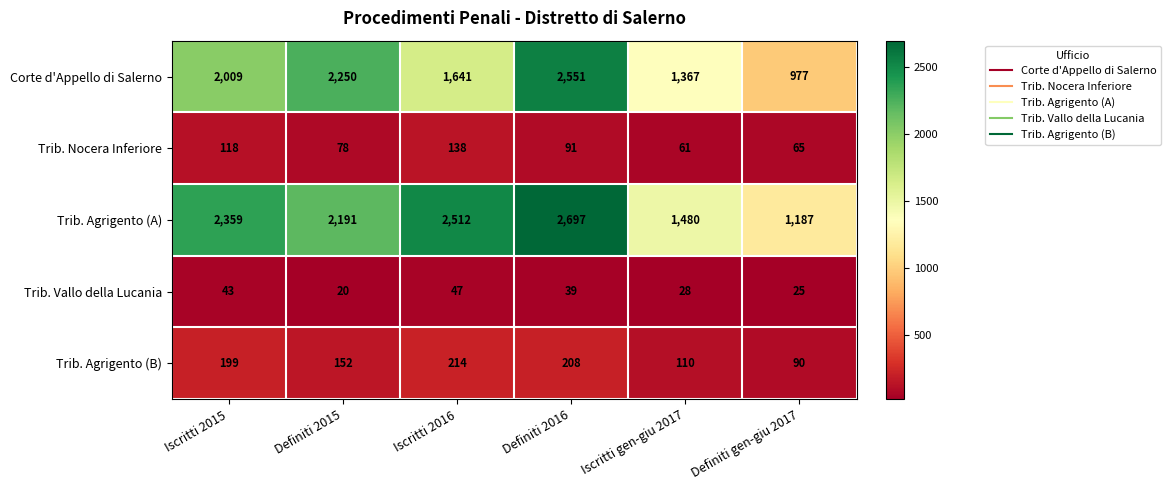

Which series has the largest range (max minus min)?

Corte d'Appello di Salerno